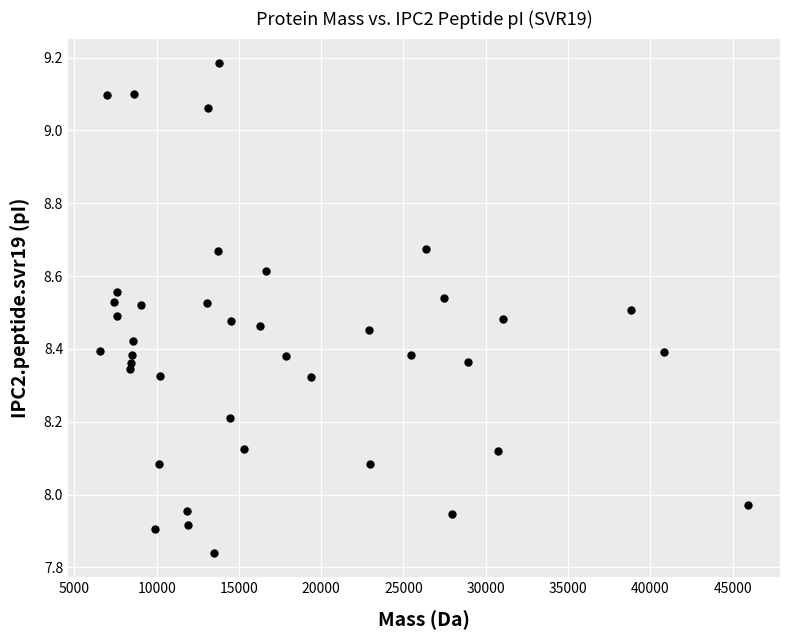

What is the range of Y values (max minus min)?

1.3